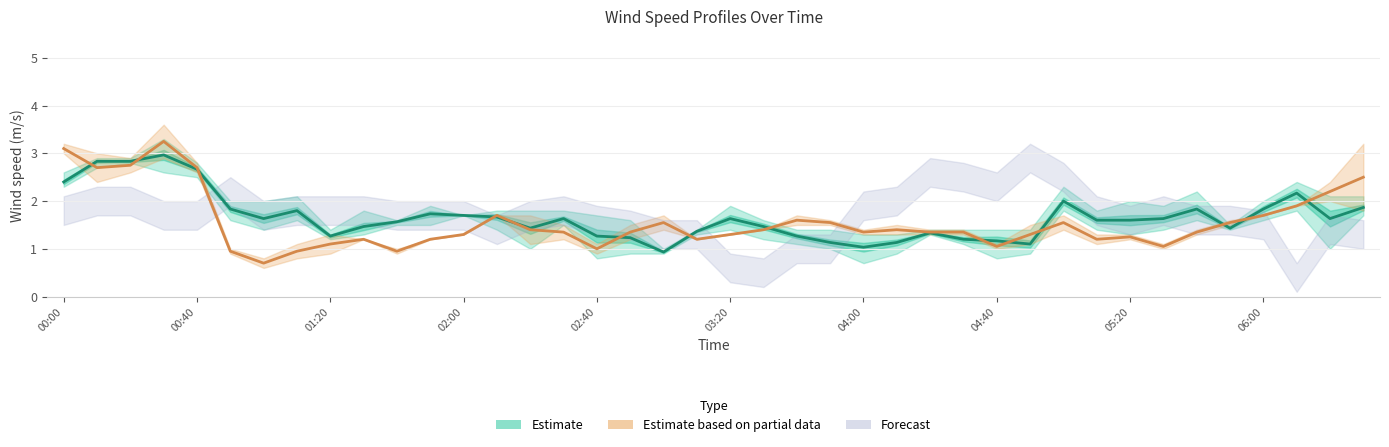

At how many categories does at least one series exceed 1?

40